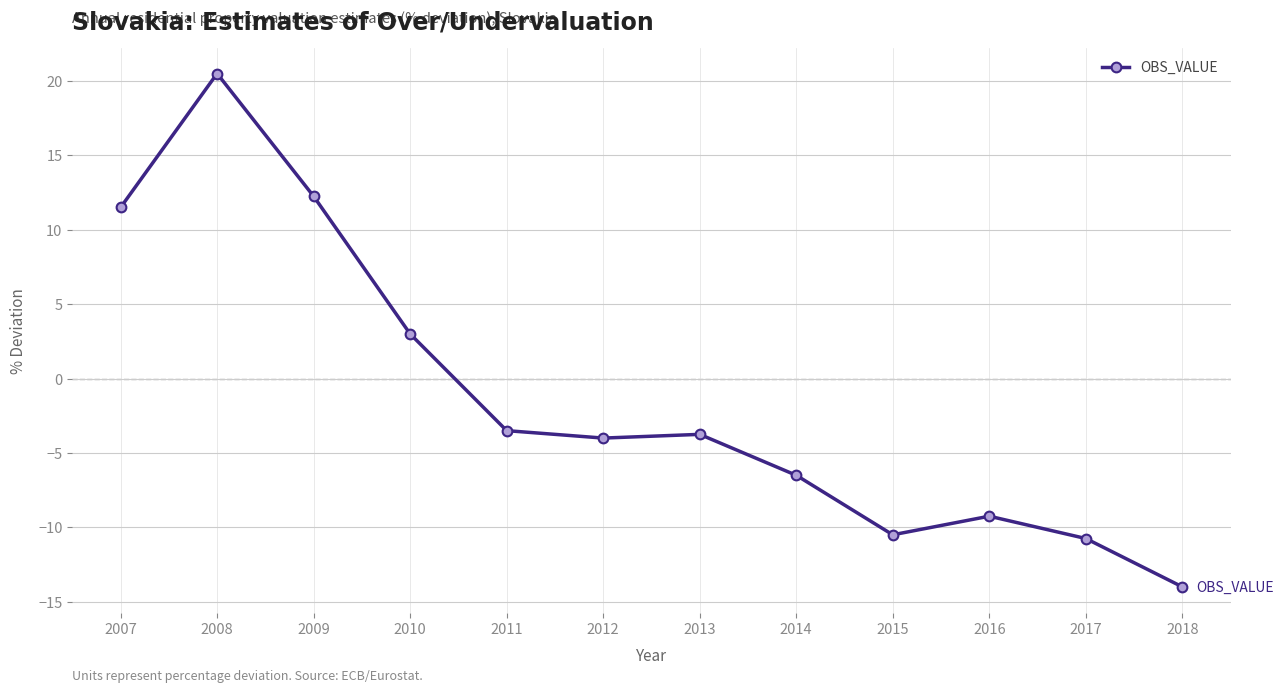

What is the value of the 12th point from the left?

-14.0